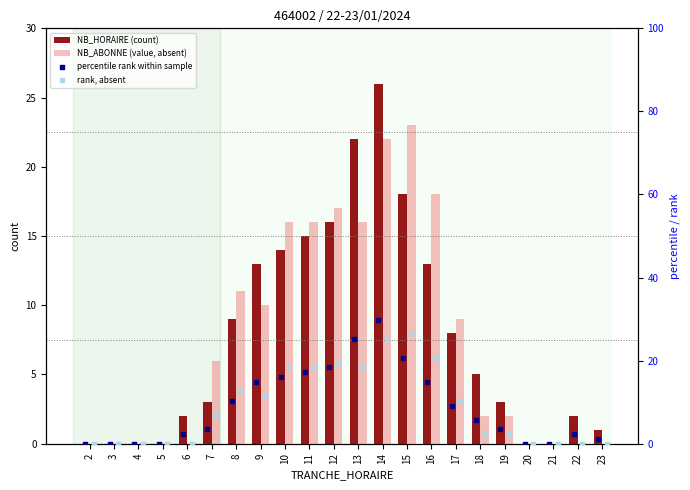

What is the total value across all series at 7?

19.3